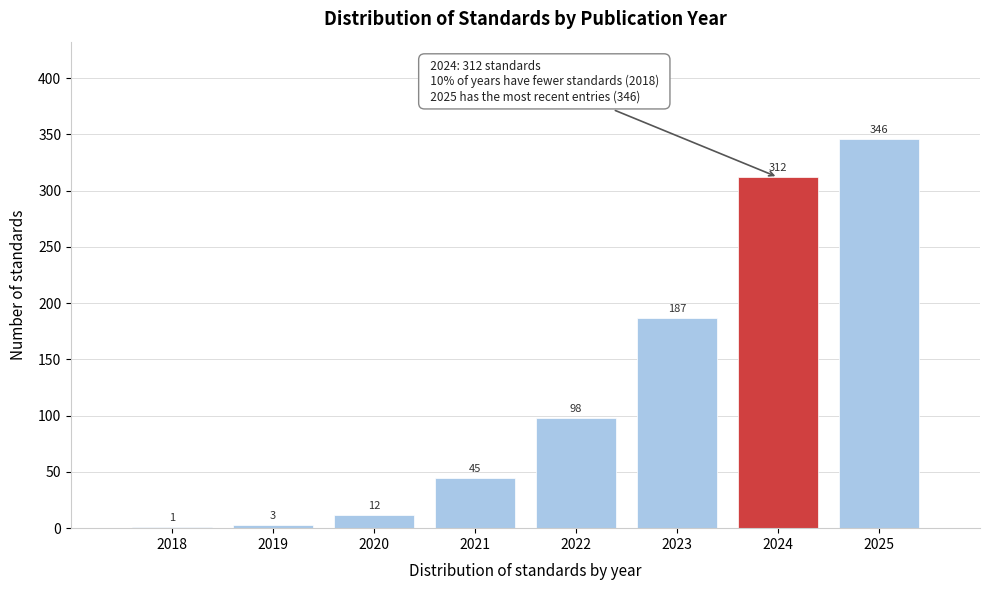

Reading left to right, transcribe all the data shown in this chart.

2018=1	2019=3	2020=12	2021=45	2022=98	2023=187	2024=312	2025=346